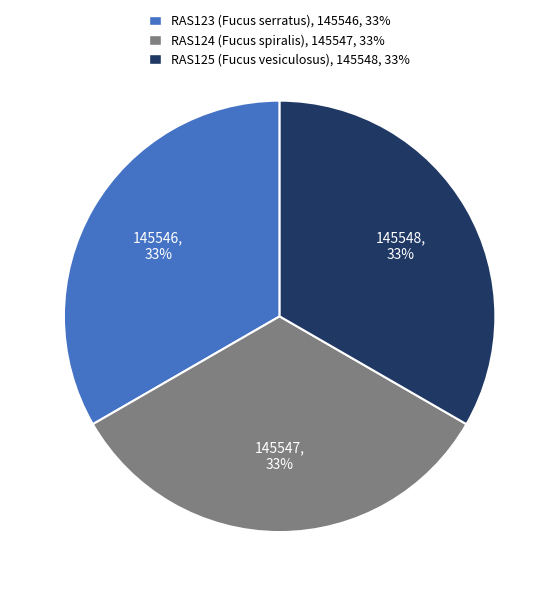

How many slices are in this pie chart?

3